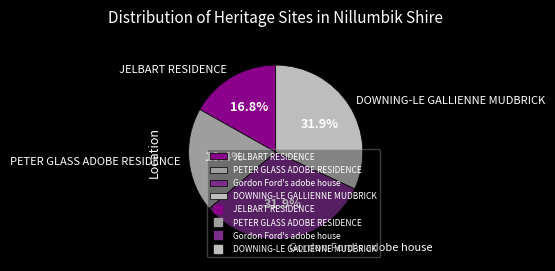

The PETER GLASS ADOBE RESIDENCE slice represents 27% of the pie. True or false?

False